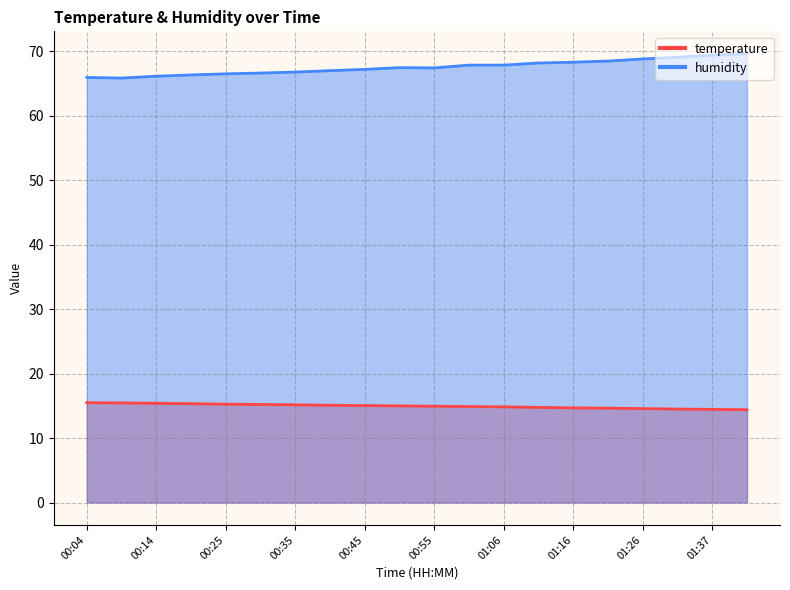

Reading left to right, what are all the values shown in this chart?

temperature: 00:04=15.5	00:09=15.4	00:14=15.4	00:20=15.3	00:25=15.3	00:30=15.2	00:35=15.2	00:40=15.1	00:45=15.0	00:50=15.0	00:55=14.9	01:00=14.9	01:06=14.8	01:11=14.8	01:16=14.7	01:21=14.6	01:26=14.6	01:32=14.5	01:37=14.4	01:42=14.4
humidity: 00:04=66.0	00:09=65.9	00:14=66.2	00:20=66.3	00:25=66.5	00:30=66.6	00:35=66.8	00:40=67.0	00:45=67.2	00:50=67.5	00:55=67.4	01:00=67.9	01:06=67.9	01:11=68.2	01:16=68.3	01:21=68.5	01:26=68.8	01:32=69.1	01:37=69.4	01:42=69.6